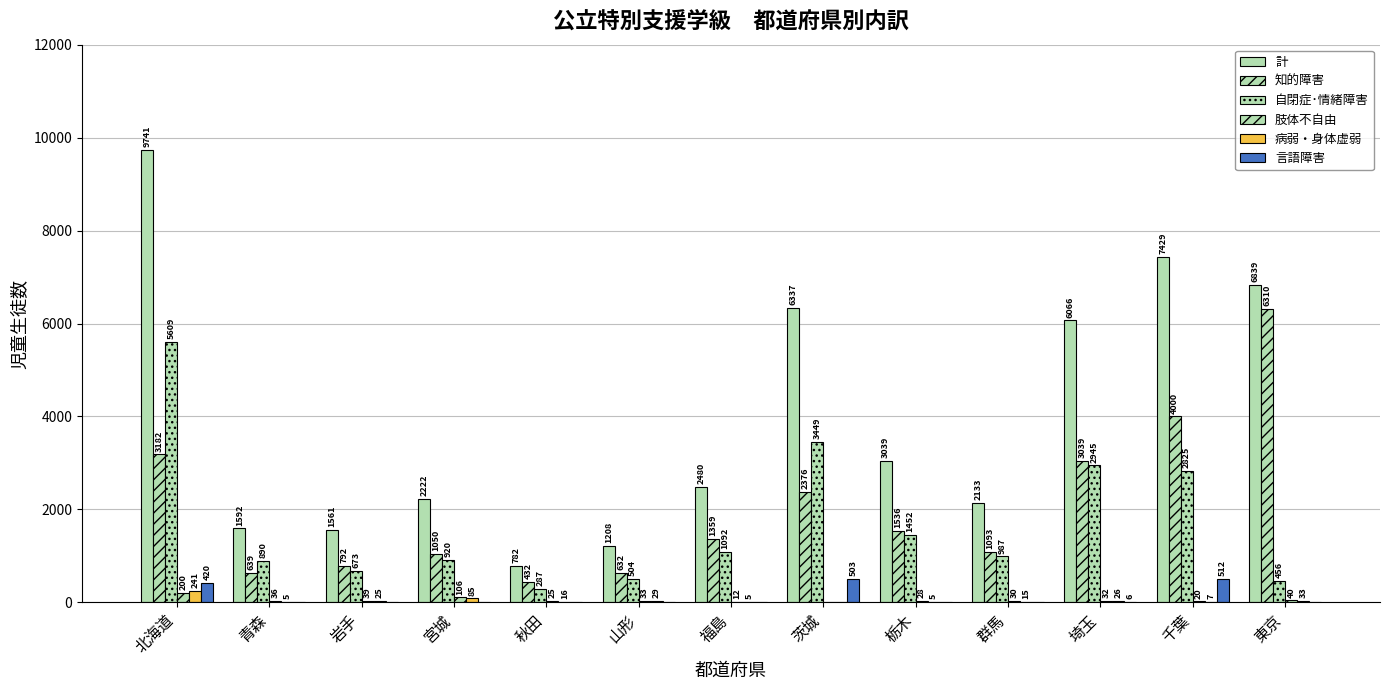

Which series has the largest range (max minus min)?

計